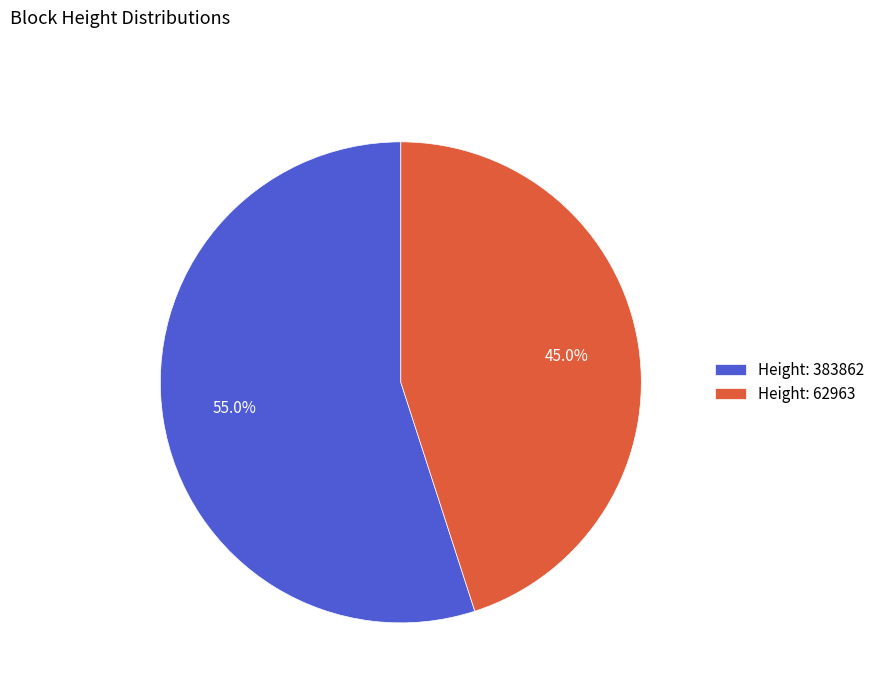

Which has a higher value, Height: 62963 or Height: 383862?

Height: 383862